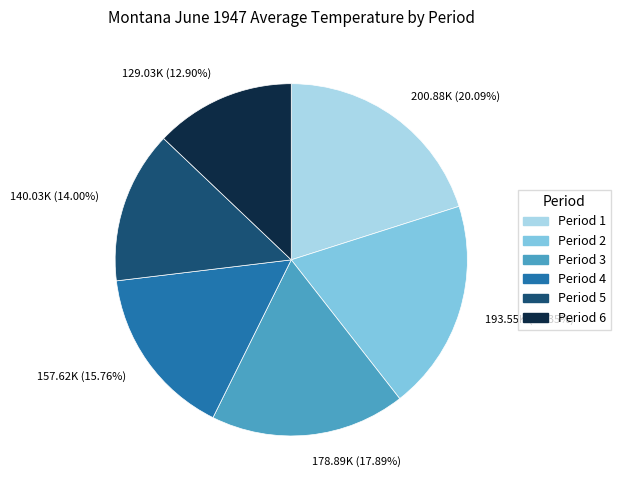

To the nearest percent, what percentage of the pie is Period 2?

19%